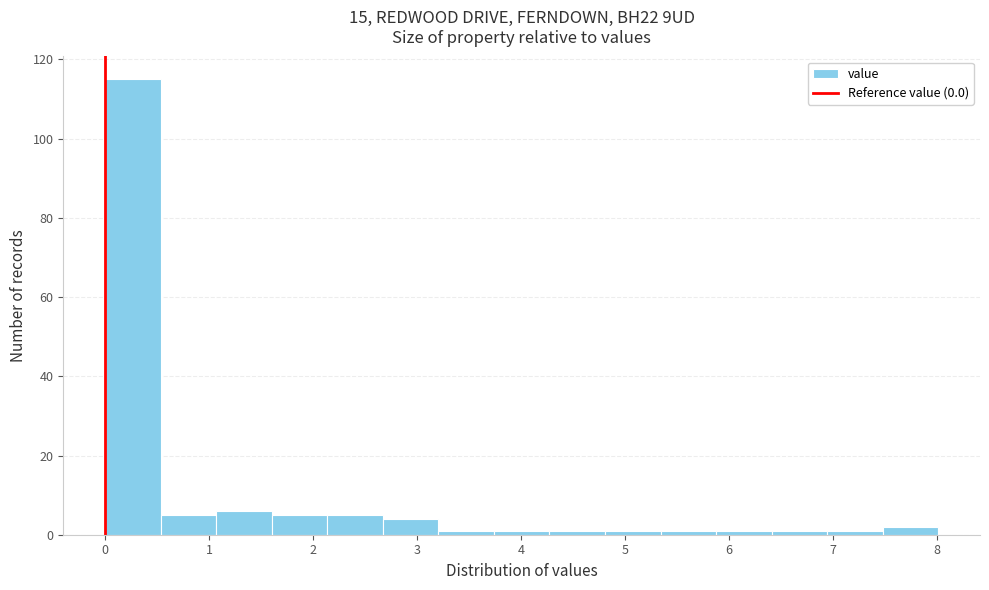

Reading left to right, list every bar in this chart as the range it spans on the x-axis followed by its height. Neither the bar edges nor the heights are printed on the chart, so give them approximately, as read against the axes.

0.0 to 0.5: 116
0.5 to 1.1: 6
1.1 to 1.6: 6
1.6 to 2.1: 6
2.1 to 2.7: 6
2.7 to 3.2: 4
3.2 to 3.7: under 2
3.7 to 4.3: under 2
4.3 to 4.8: under 2
4.8 to 5.3: under 2
5.3 to 5.9: under 2
5.9 to 6.4: under 2
6.4 to 6.9: under 2
6.9 to 7.5: under 2
7.5 to 8.0: 2